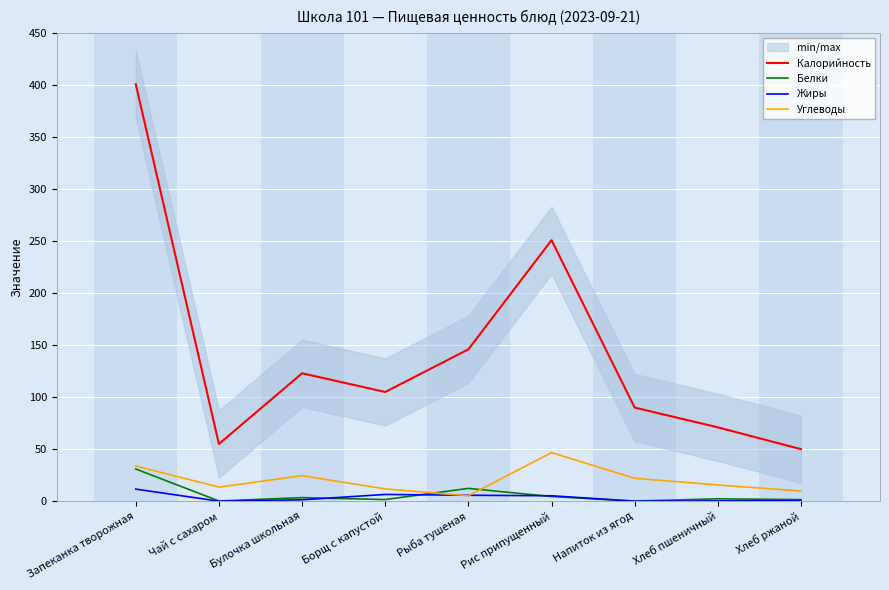

How many intersections are there between Жиры and Углеводы?

2